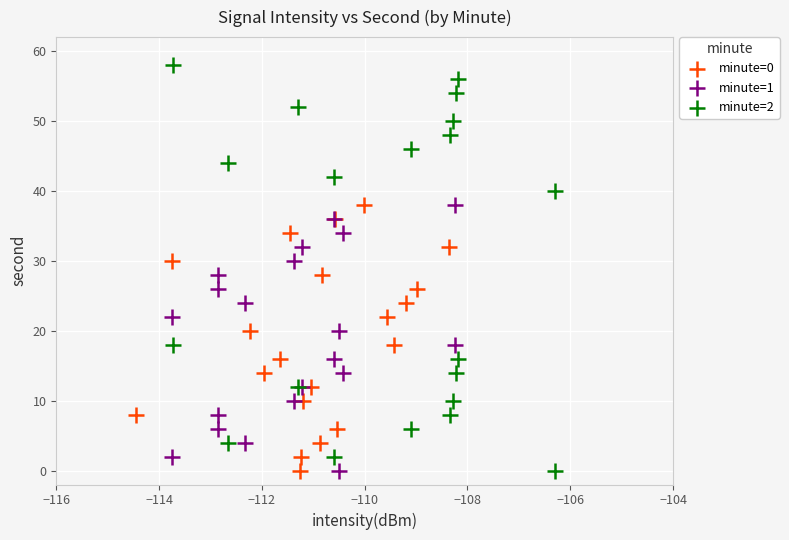

Which series contains the highest Y value?

minute=2